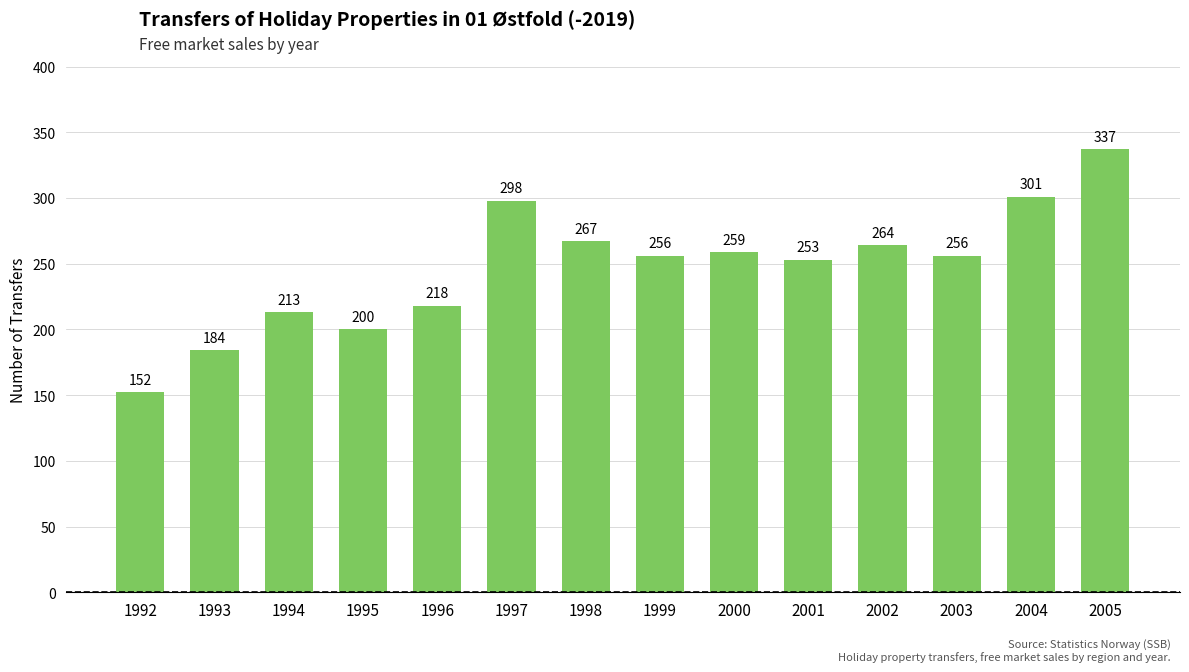

Between 1998 and 2003, which is larger?

1998